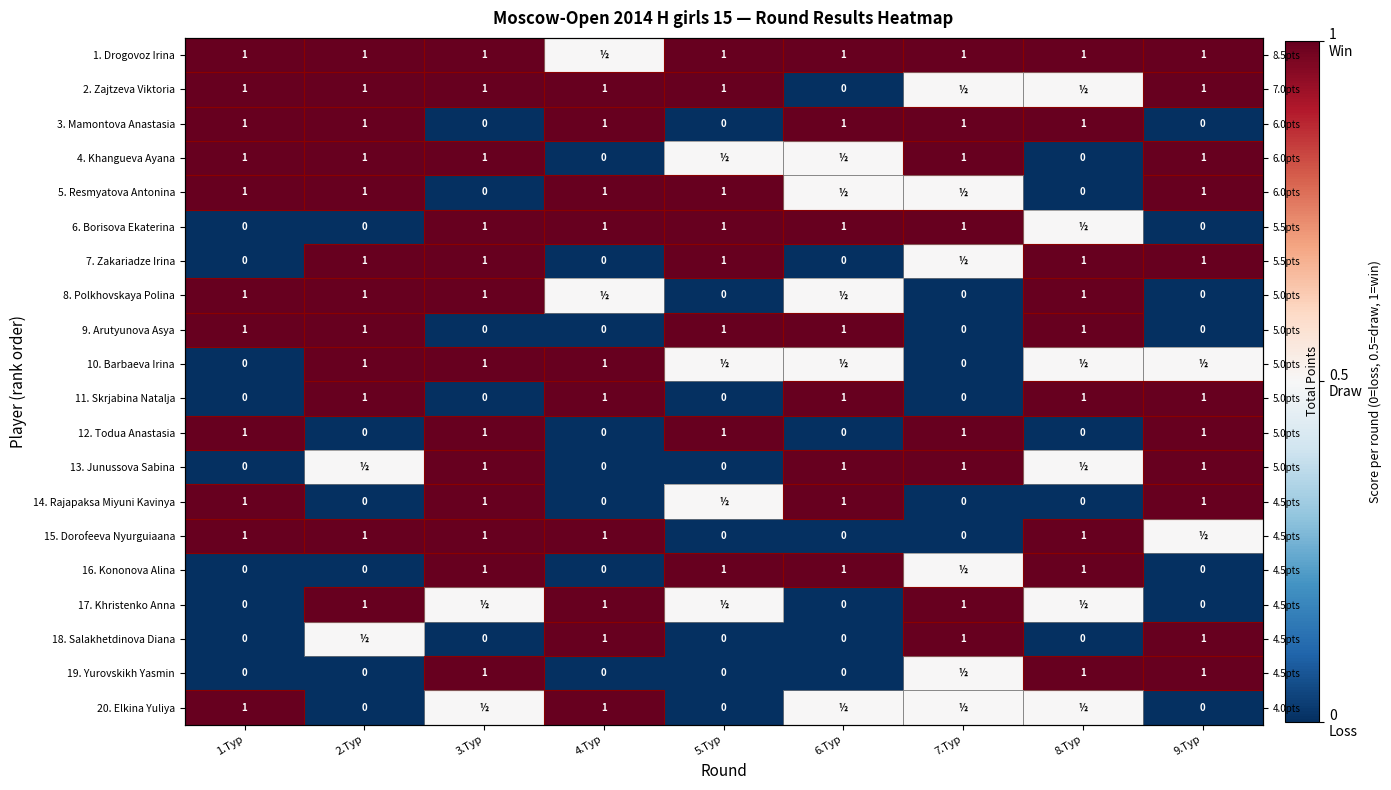

What is the highest value of the 4. Khangueva Ayana series?

1.0